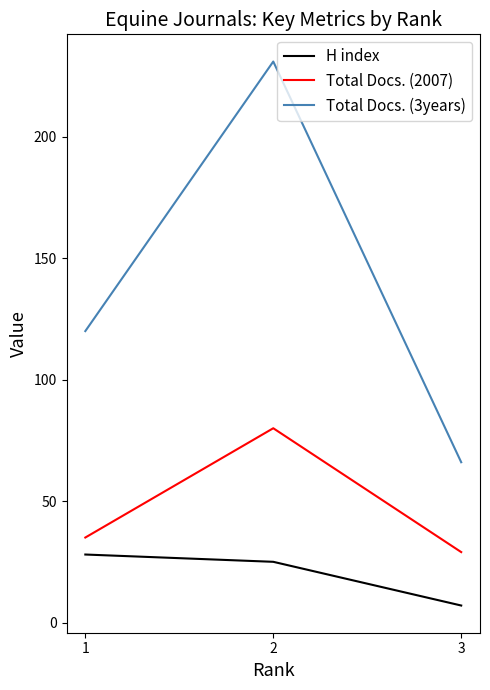

Which series has the largest total across all categories?

Total Docs. (3years)